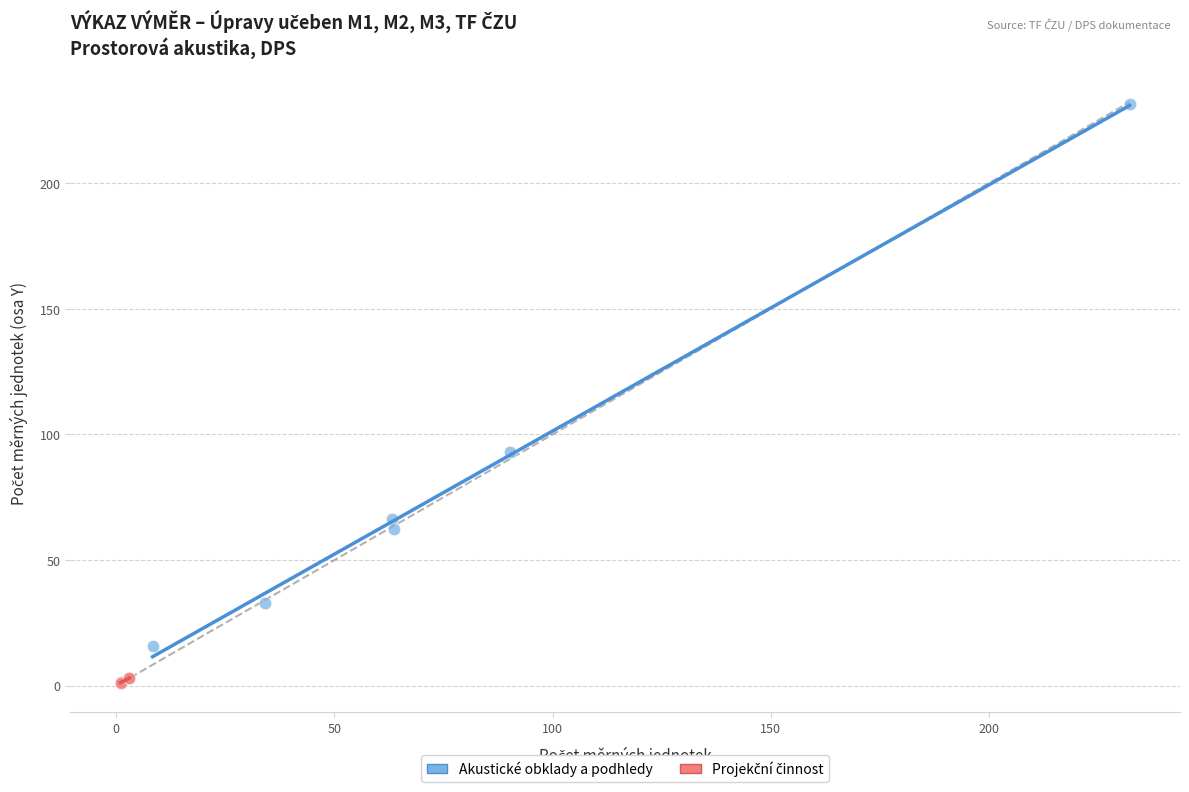

Which series has the widest spread of Y values?

Akustické obklady a podhledy